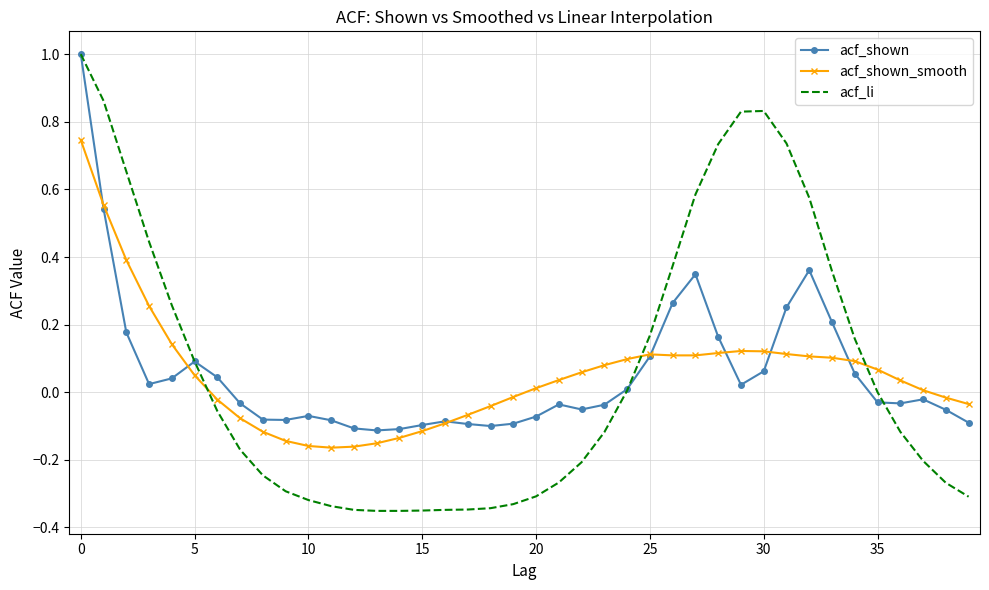

Which series has the largest range (max minus min)?

acf_li